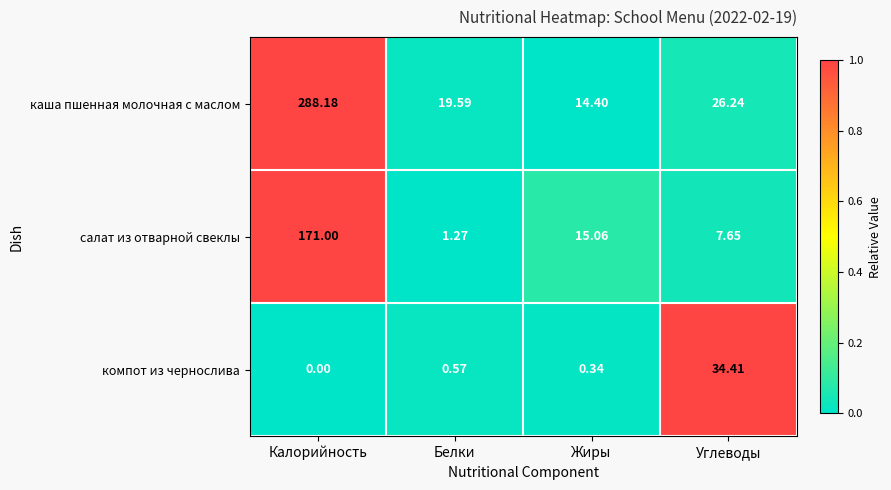

List the series in order of their peak value, highest first.

каша пшенная молочная с маслом, салат из отварной свеклы, компот из чернослива